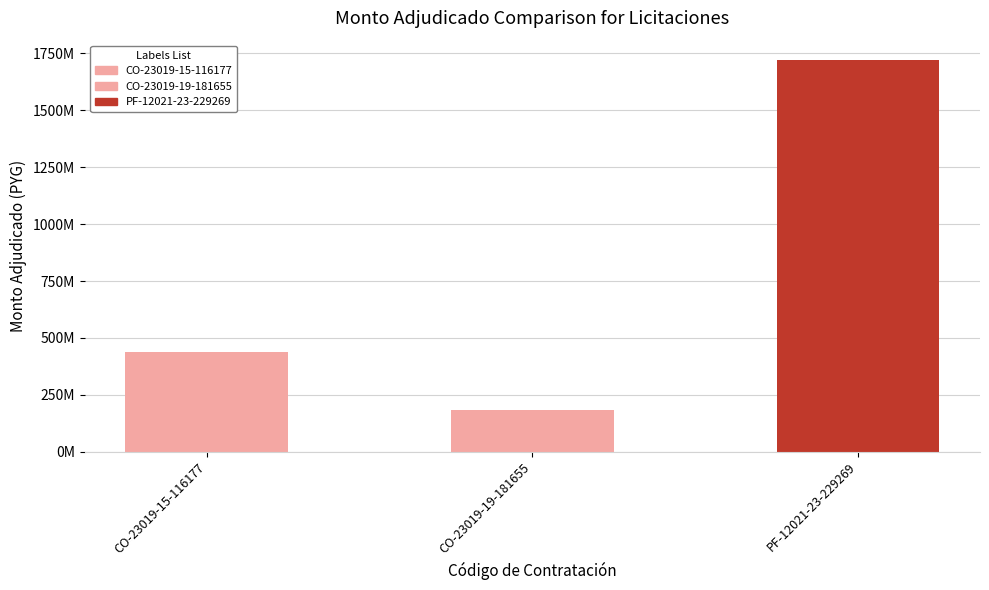

The value at PF-12021-23-229269 is 1719802000. True or false?

True